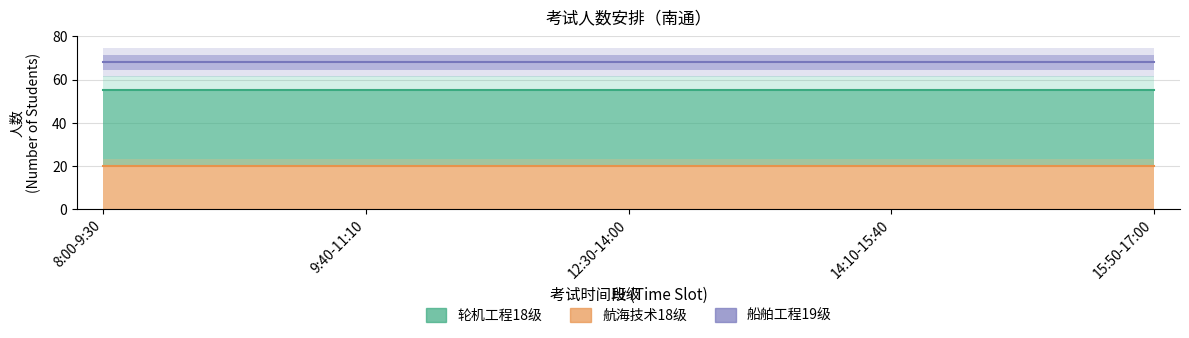

Which series has the largest total across all categories?

船舶工程19级